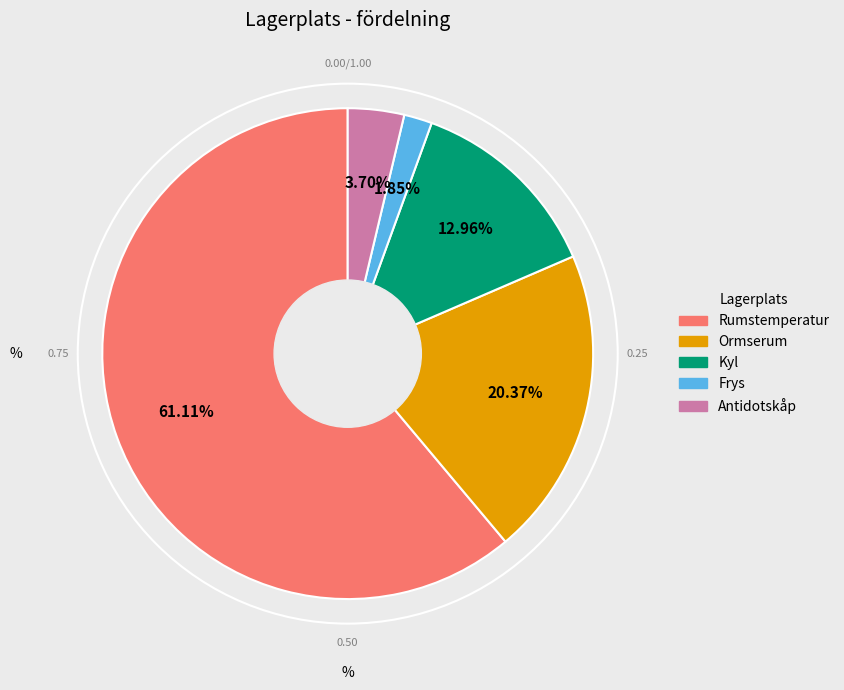

Rank the categories by value from lowest to highest.

Frys, Antidotskåp, Kyl, Ormserum, Rumstemperatur